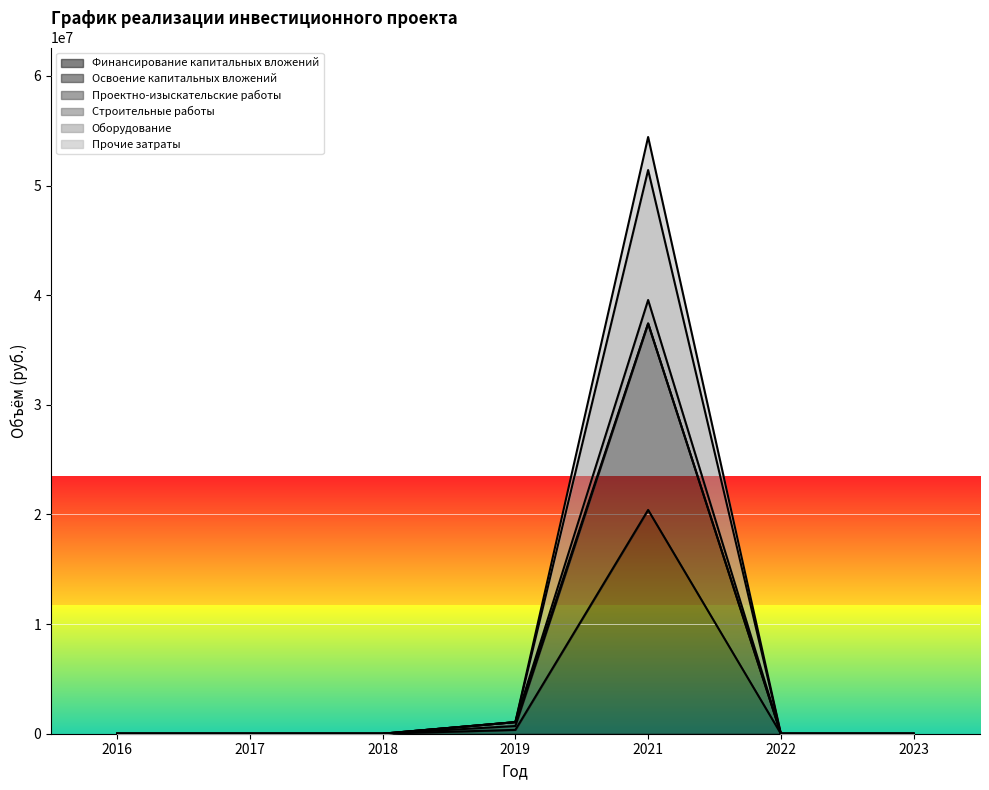

True or false: Финансирование капитальных вложений and Освоение капитальных вложений intersect in this chart.

False